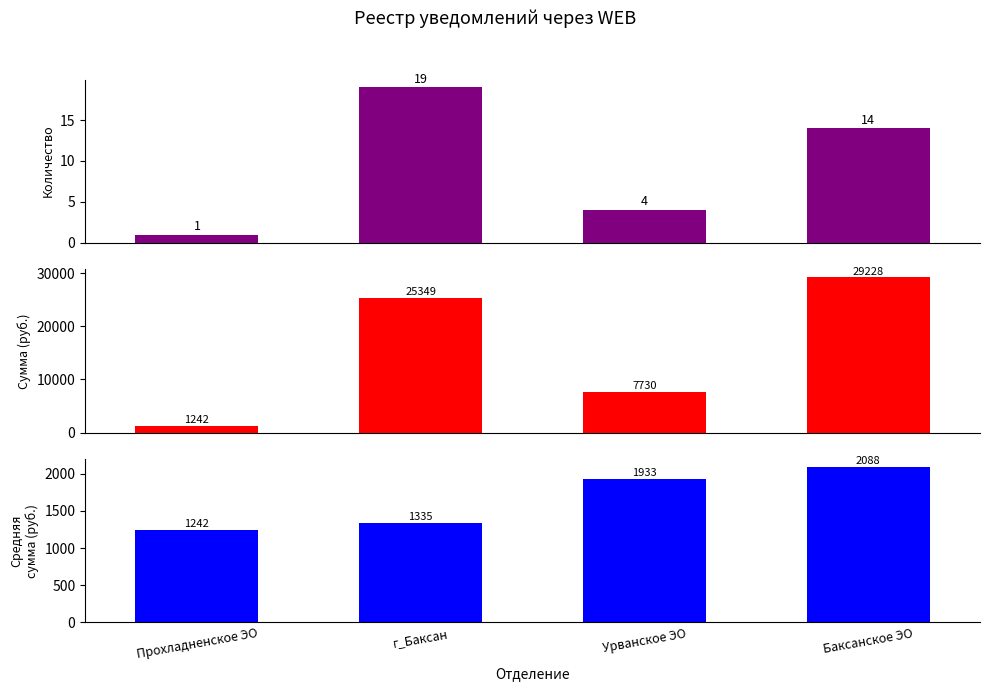

Reading left to right, list all the values displayed in this chart.

Количество записей: 1.0	19.0	4.0	14.0
Сумма (руб.): 1242.3	25349.1	7730.1	29227.9
Средняя сумма (руб.): 1242.3	1334.7	1932.5	2087.7